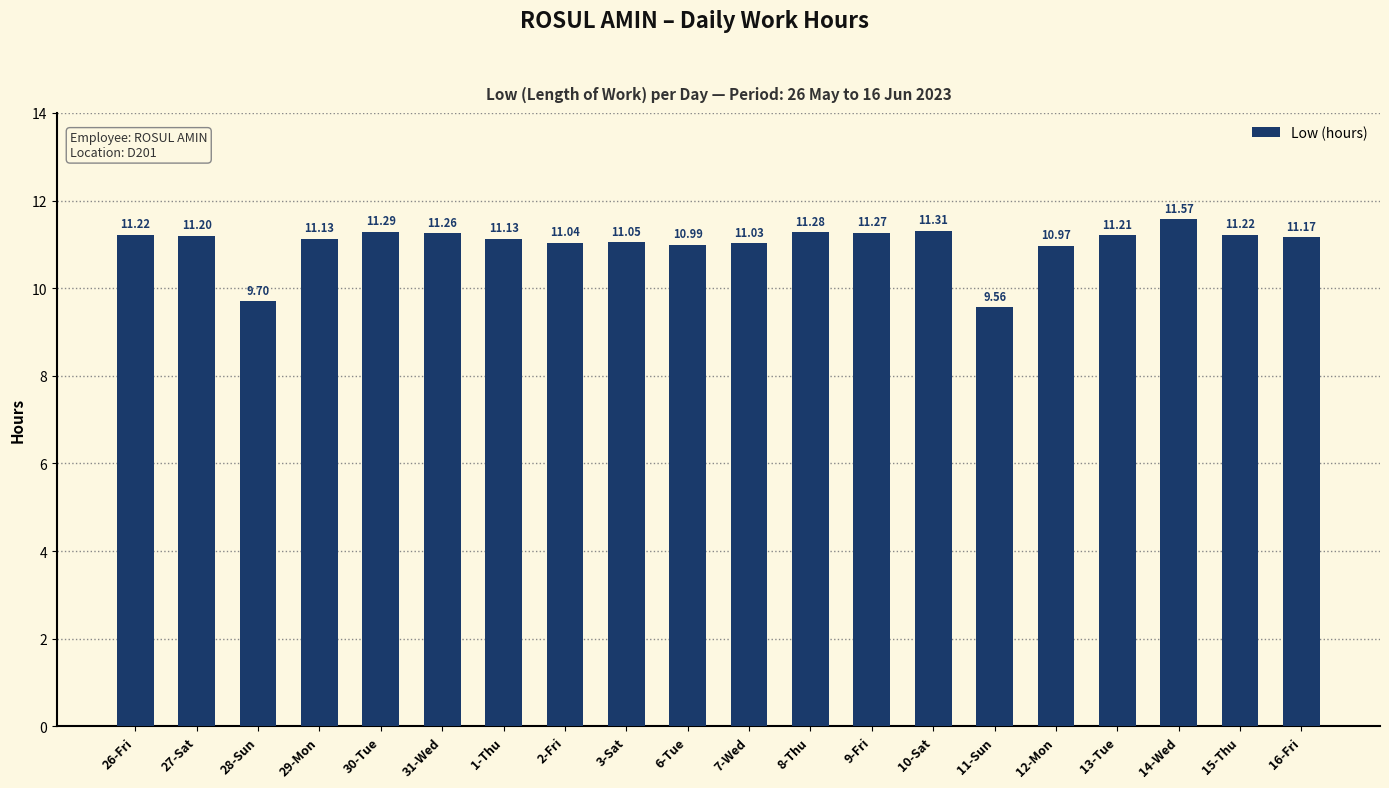

Is it true that the value at 7-Wed is 11.0?

True